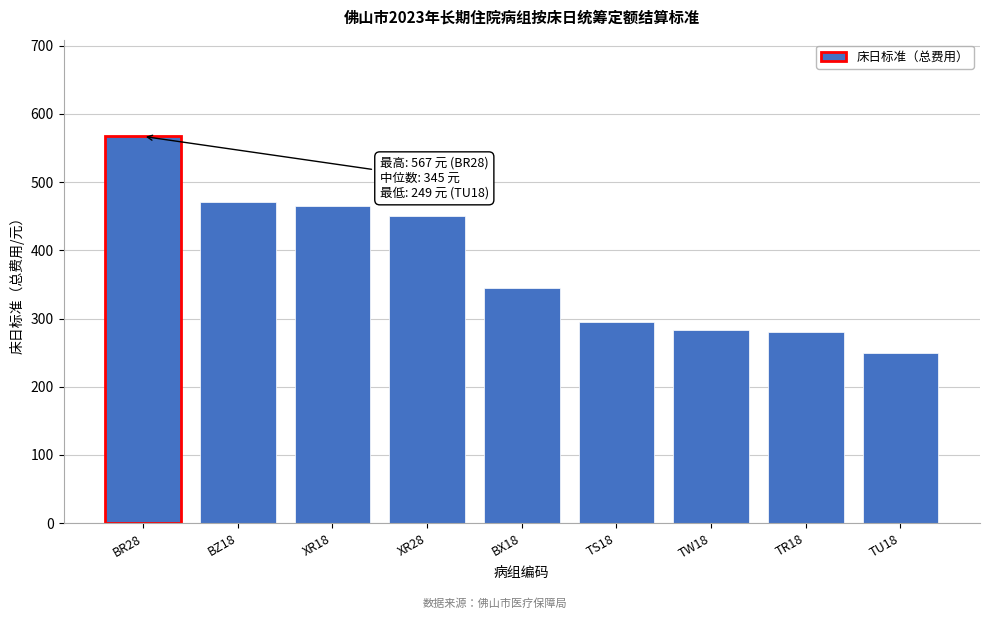

The chart shows a value of 450 at XR28. True or false?

True